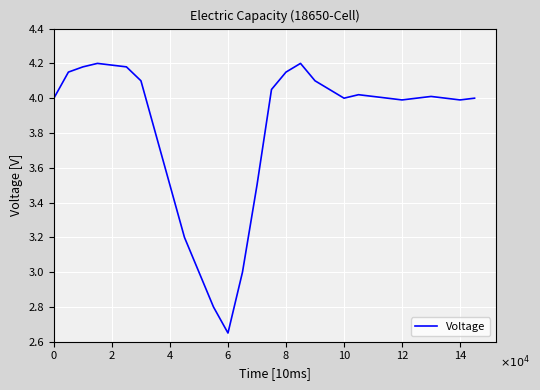

Is this an area chart (filled region under the line)?

No